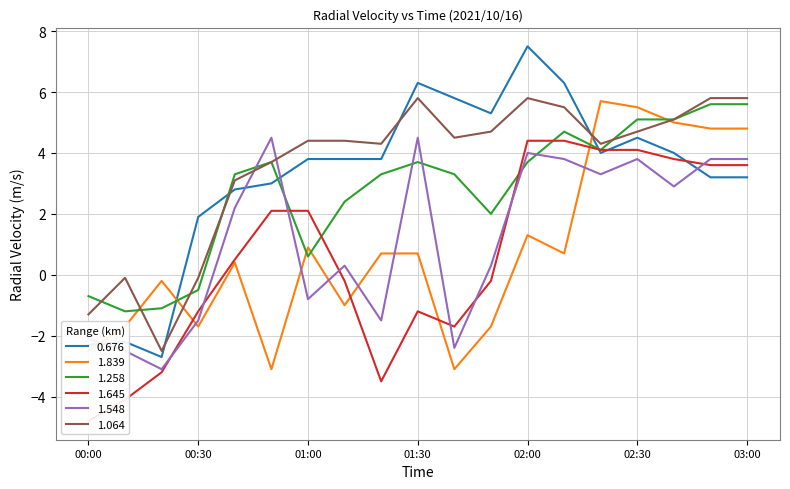

How many negative values does the 1.839 series have?

8